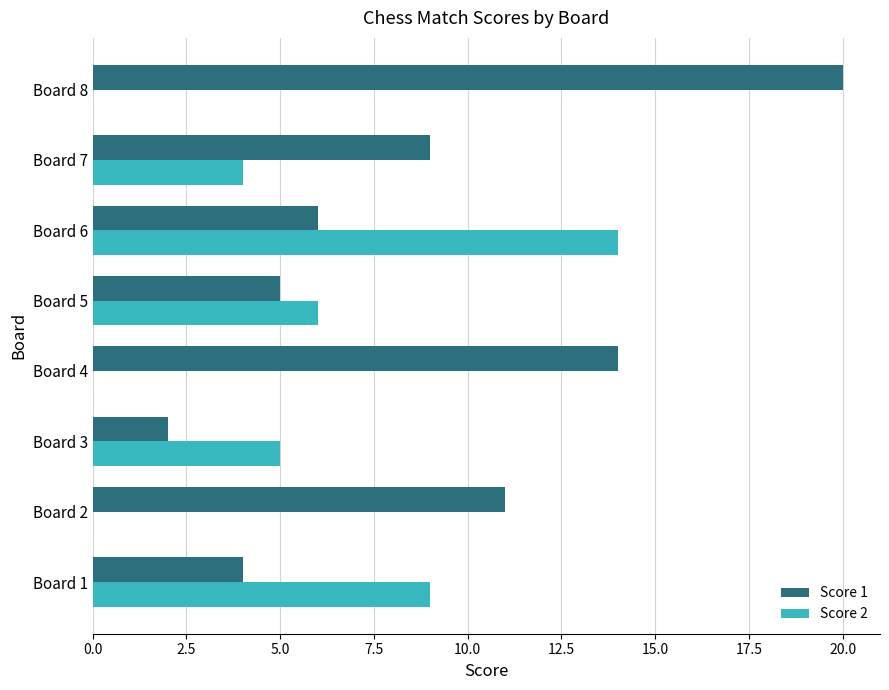

Is it true that Score 1 equals 11 at Board 2?

True